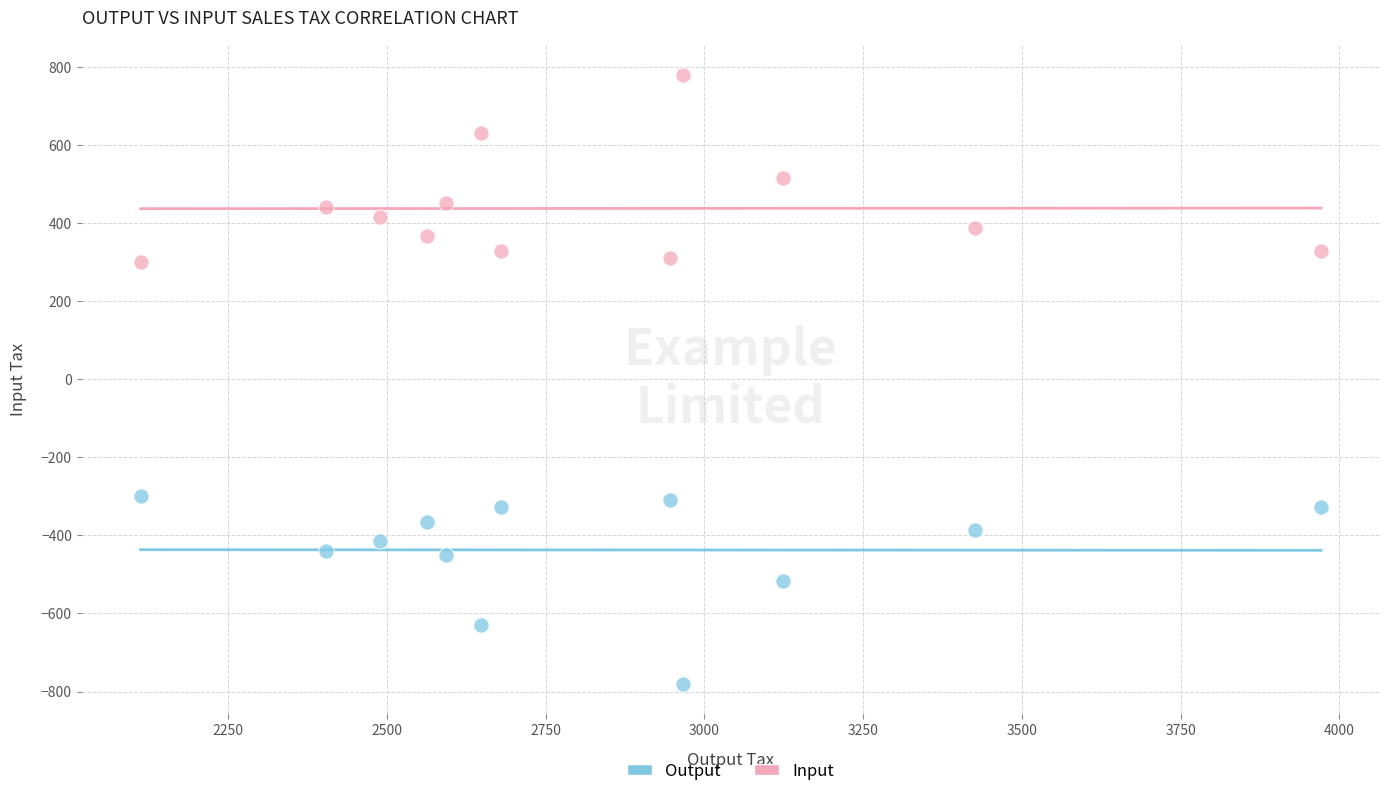

Which series contains the highest Y value?

Input